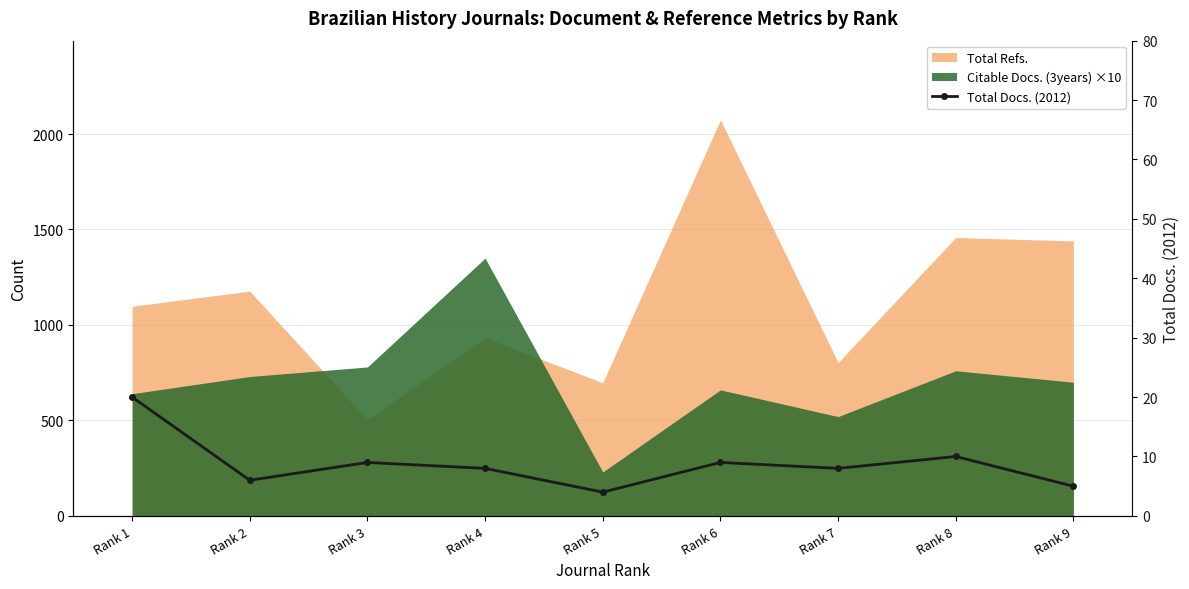

How many data points does each series have?

9